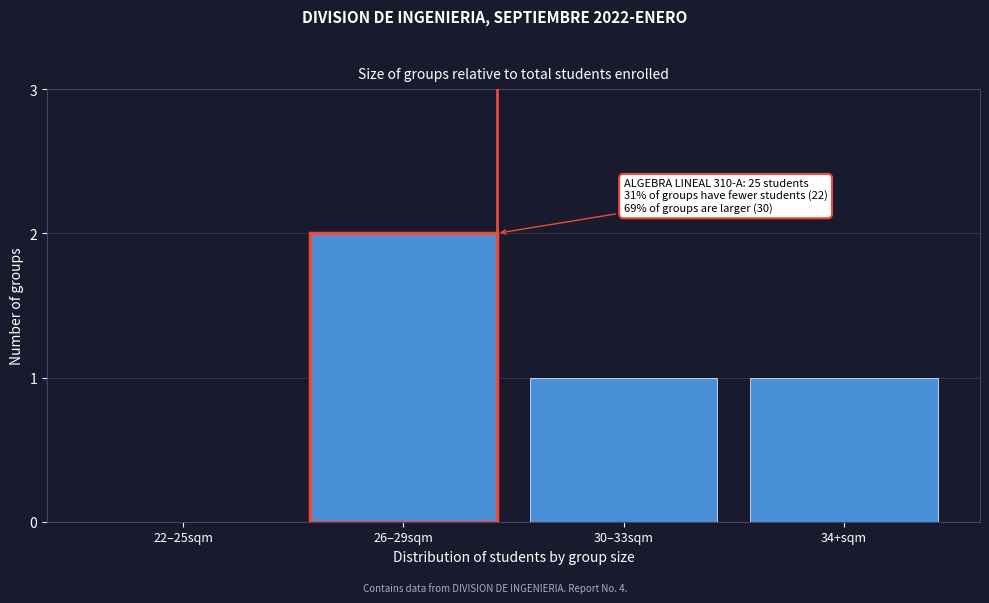

Reading left to right, extract all data points from this chart.

22–25sqm=0	26–29sqm=2	30–33sqm=1	34+sqm=1